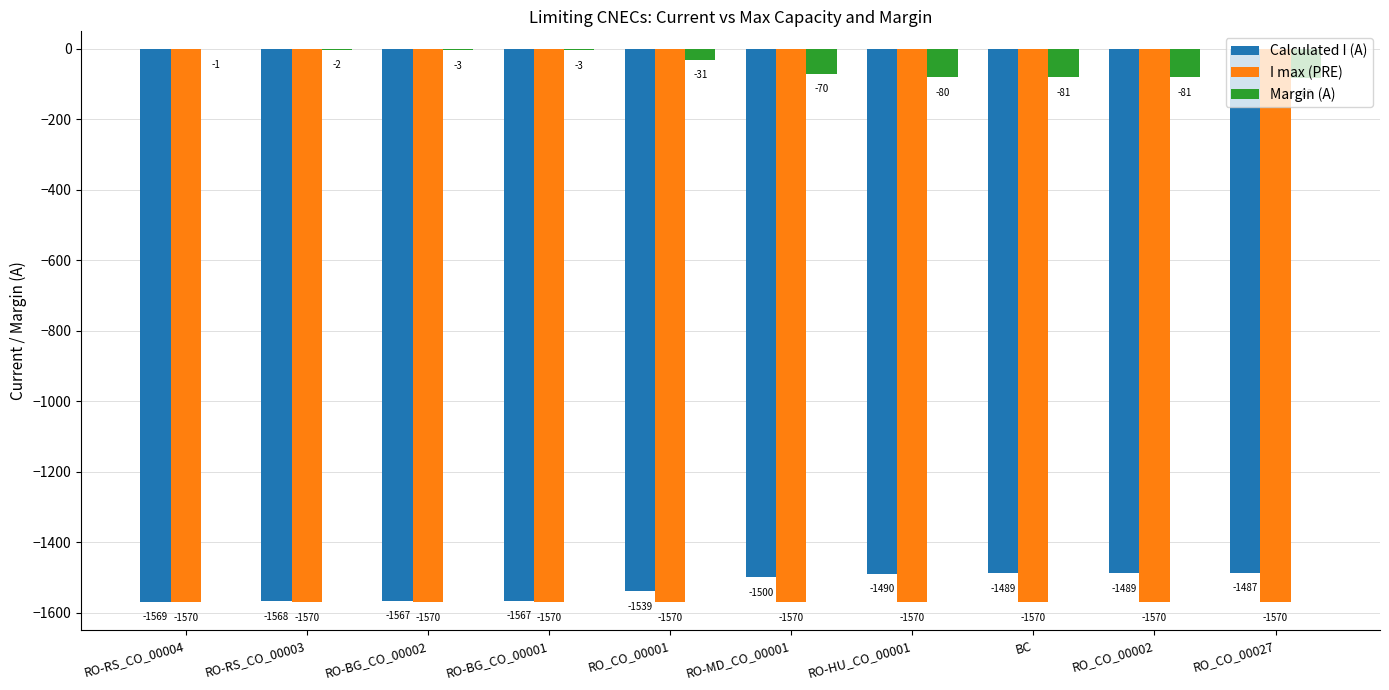

What is the sum of all Calculated I (A) values?

-15265